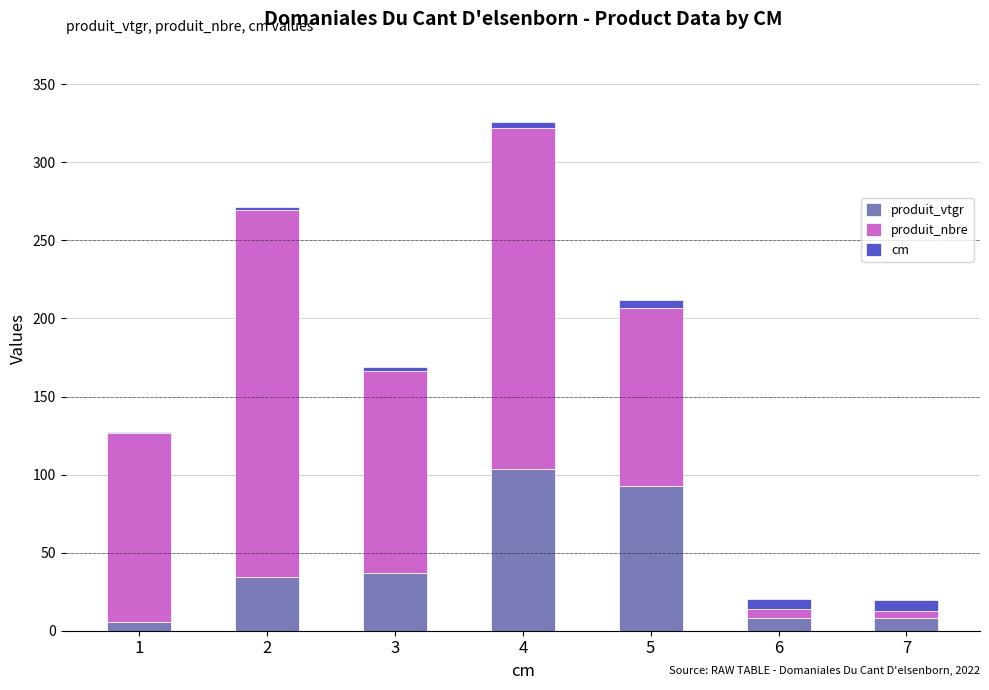

What is the maximum value for produit_vtgr?

103.7